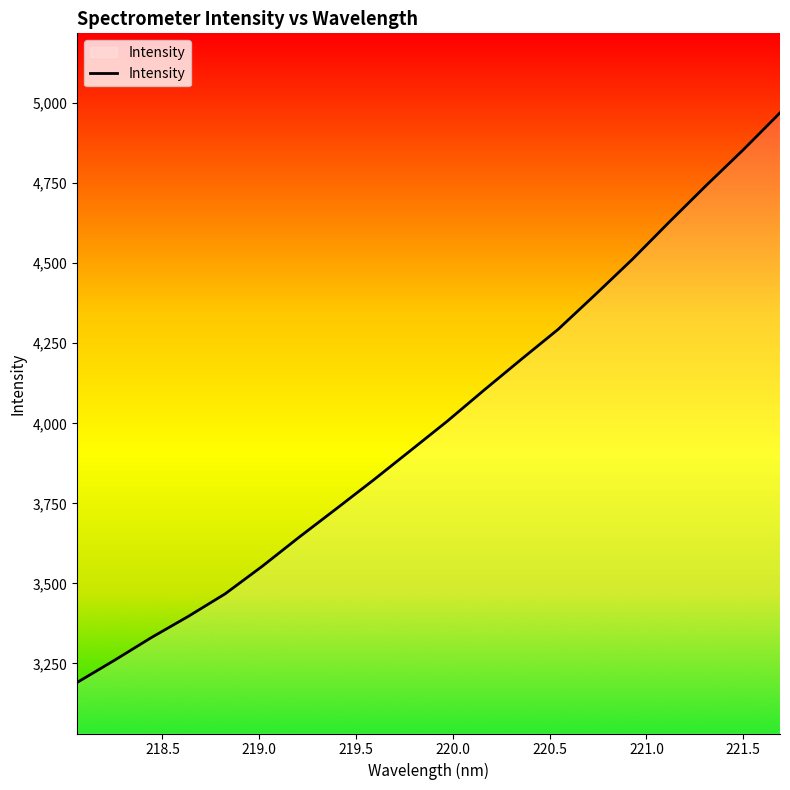

What is the minimum value shown in the chart?

3190.5